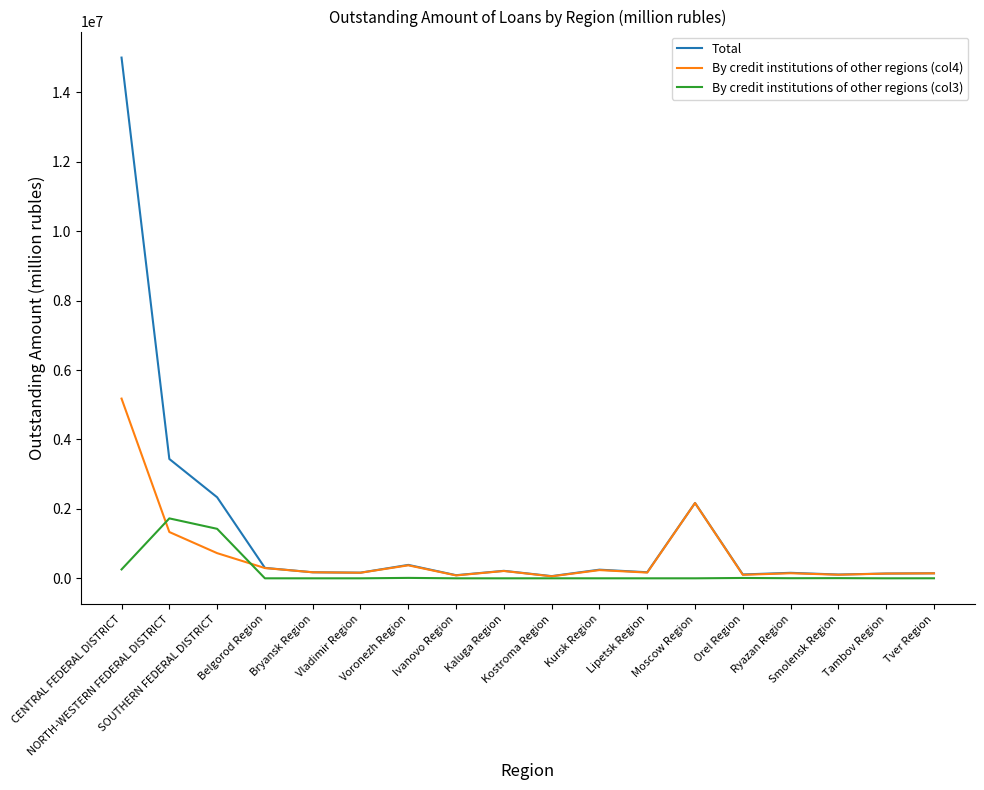

What is the maximum value shown in the chart?

15003345